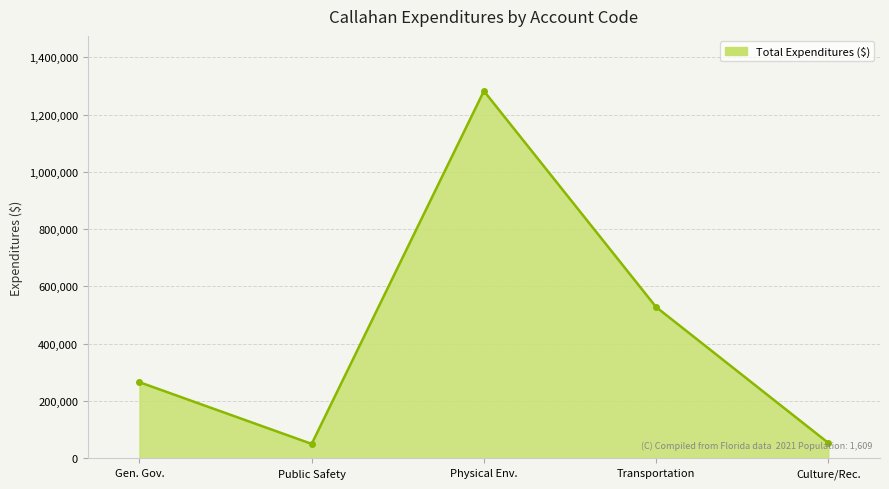

How many values are below 265852?

2